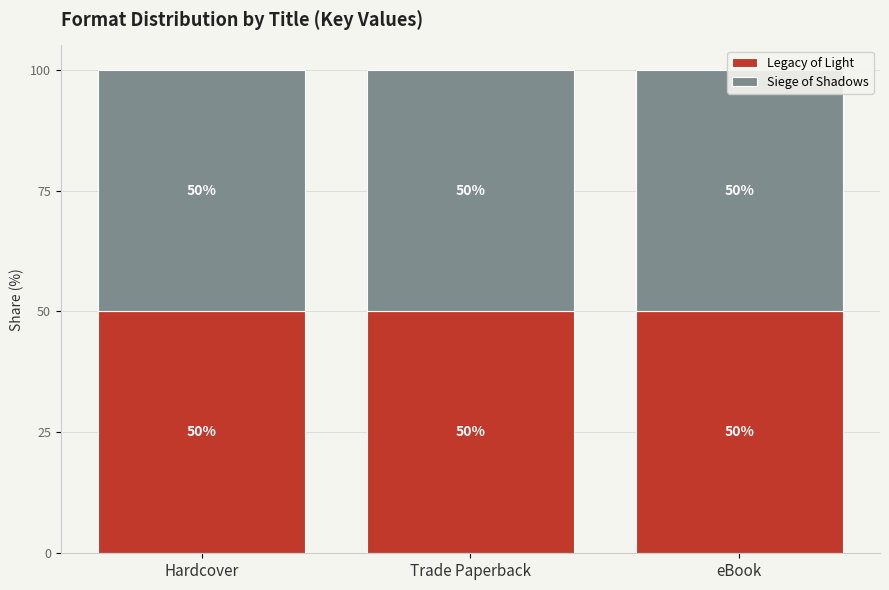

How many bars are there in total?

6